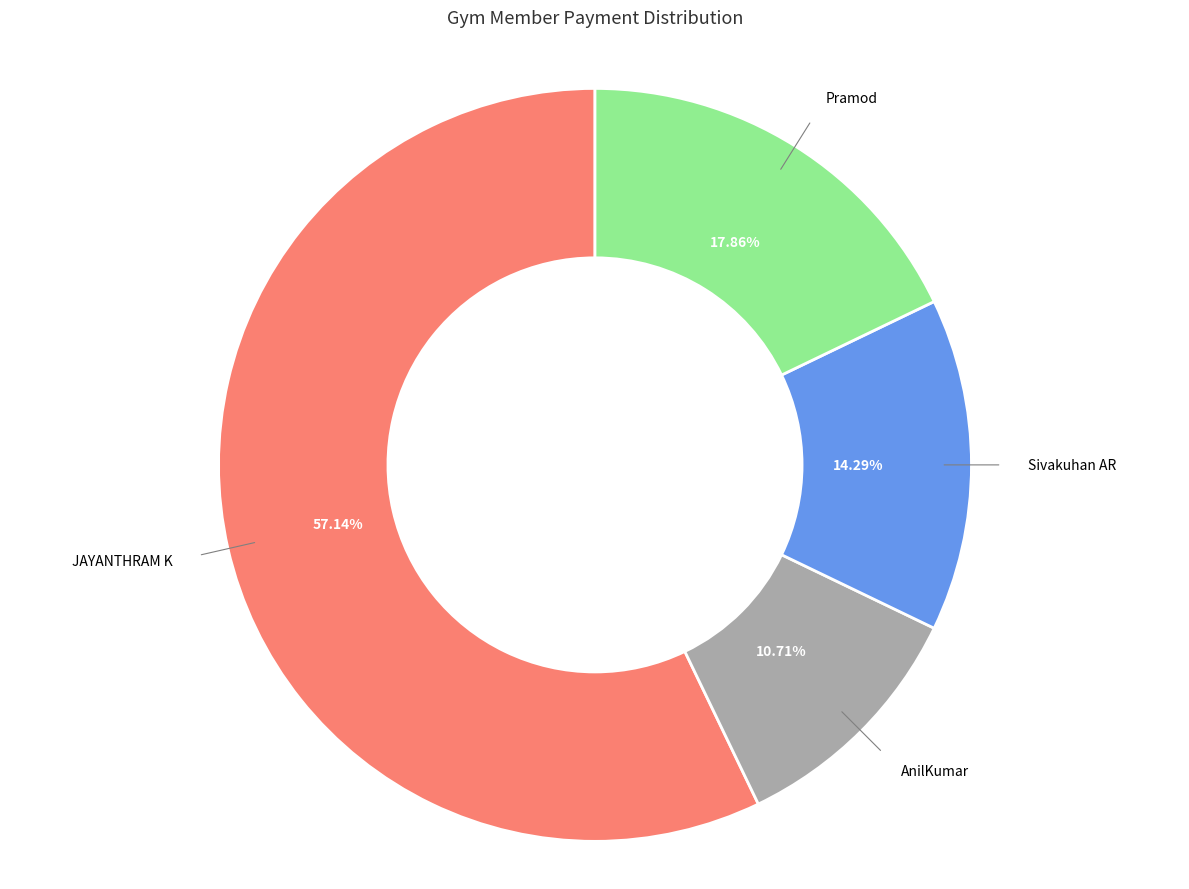

Is there a majority slice in this chart?

Yes